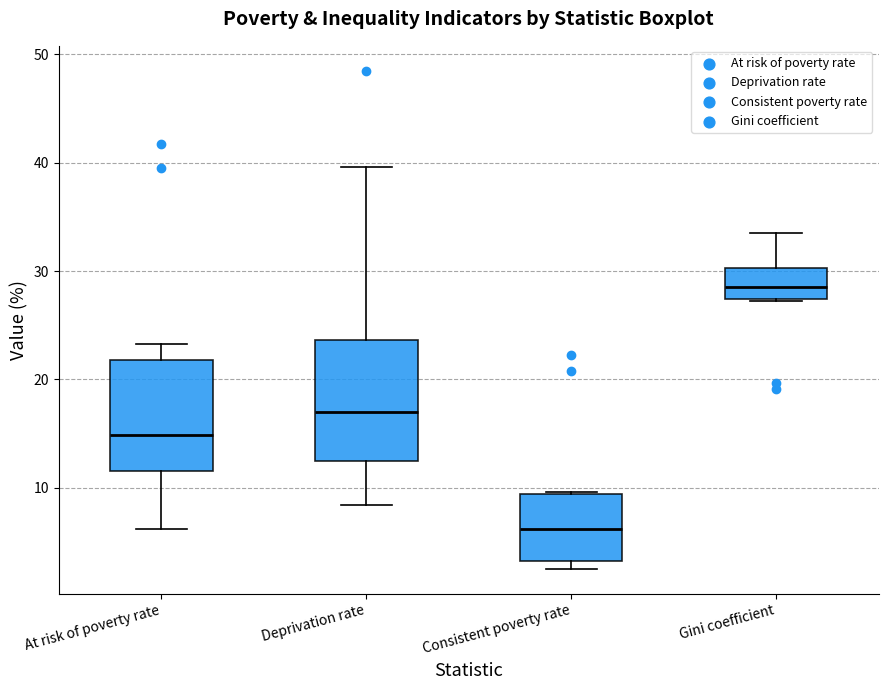

Reading left to right, read every box against the y-axis: the position of its median line, the range the box covers, and the ends of its whiskers. The values are not printed on the chart, so give them approximately, as read against the axis.

At risk of poverty rate: median 15, box 12 to 22, whiskers 6 to 23
Deprivation rate: median 17, box 12 to 24, whiskers 8 to 40
Consistent poverty rate: median 6, box 3 to 9, whiskers 3 (just below the box's lower edge) to 10
Gini coefficient: median 29, box 27 to 30, whiskers 27 to 34